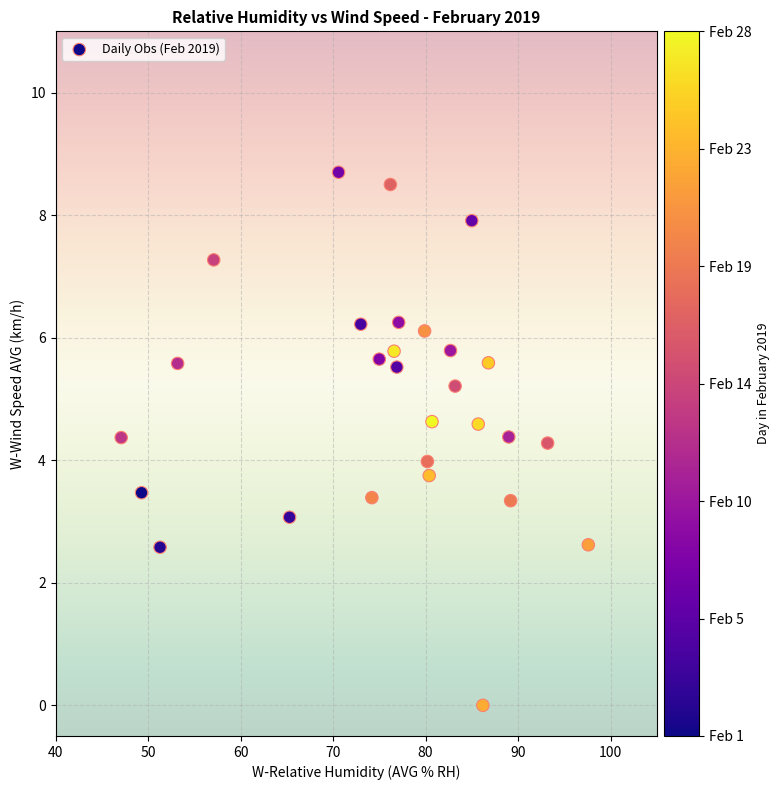

What is the range of Y values (max minus min)?

8.7